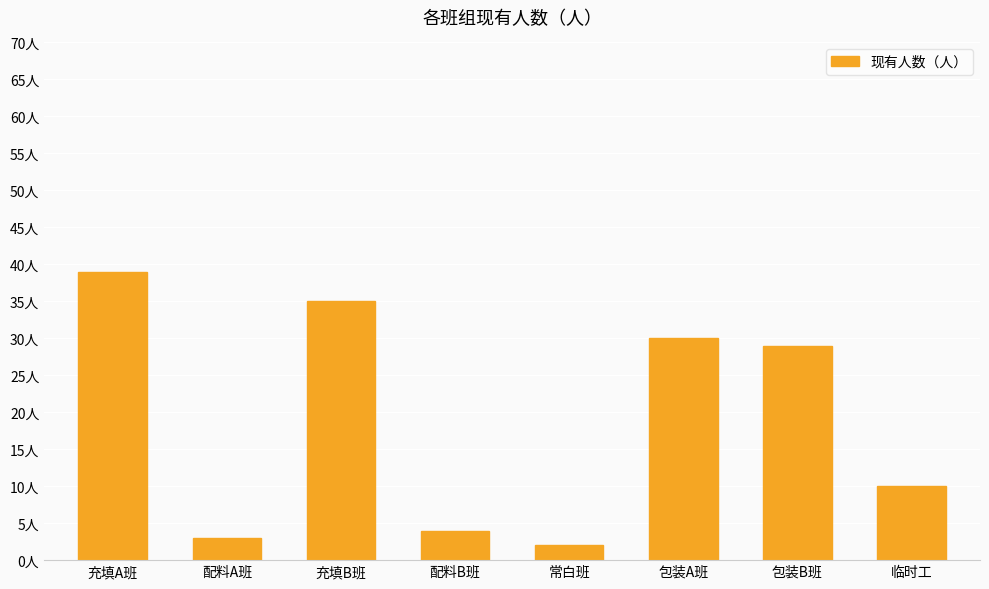

At which category does the chart reach its minimum across all series?

常白班